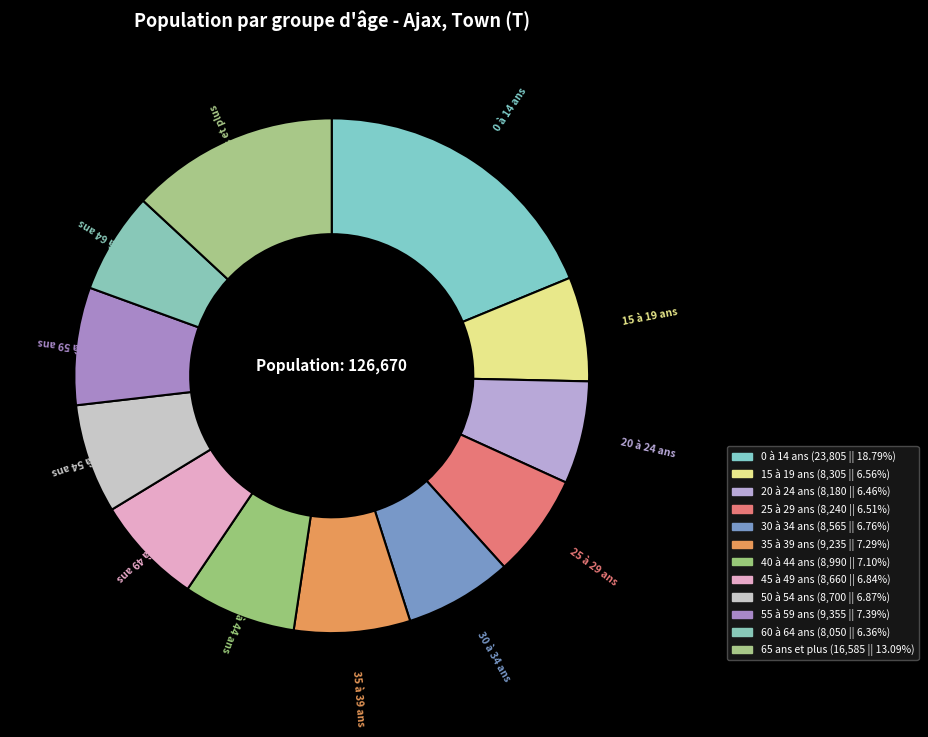

To the nearest percent, what is the combined percentage of 35 à 39 ans and 15 à 19 ans?

14%